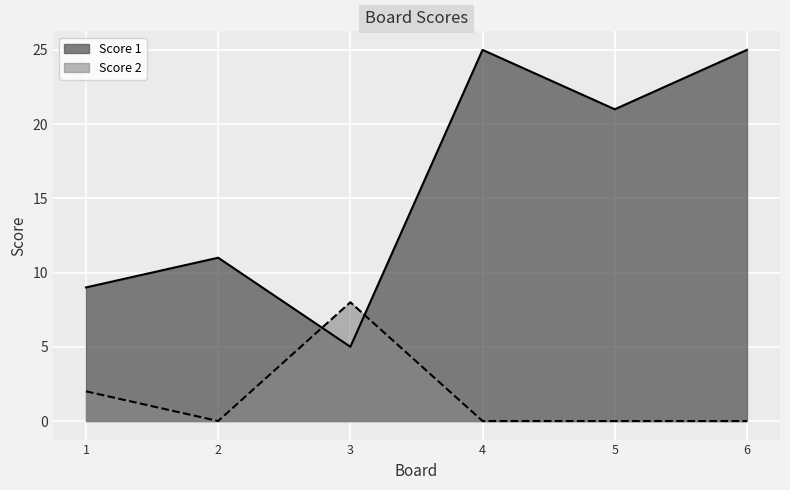

What is the average value of the Score 1 series?

16